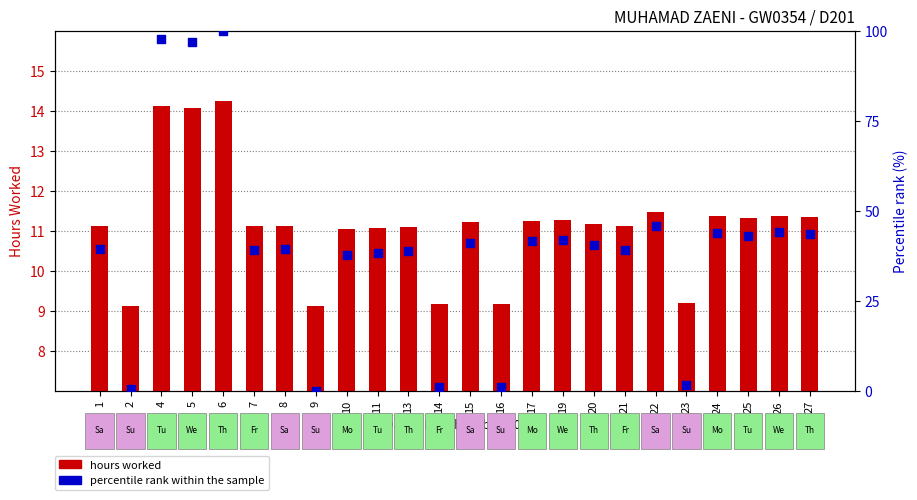

Which series contains the lowest Y value?

percentile rank within the sample